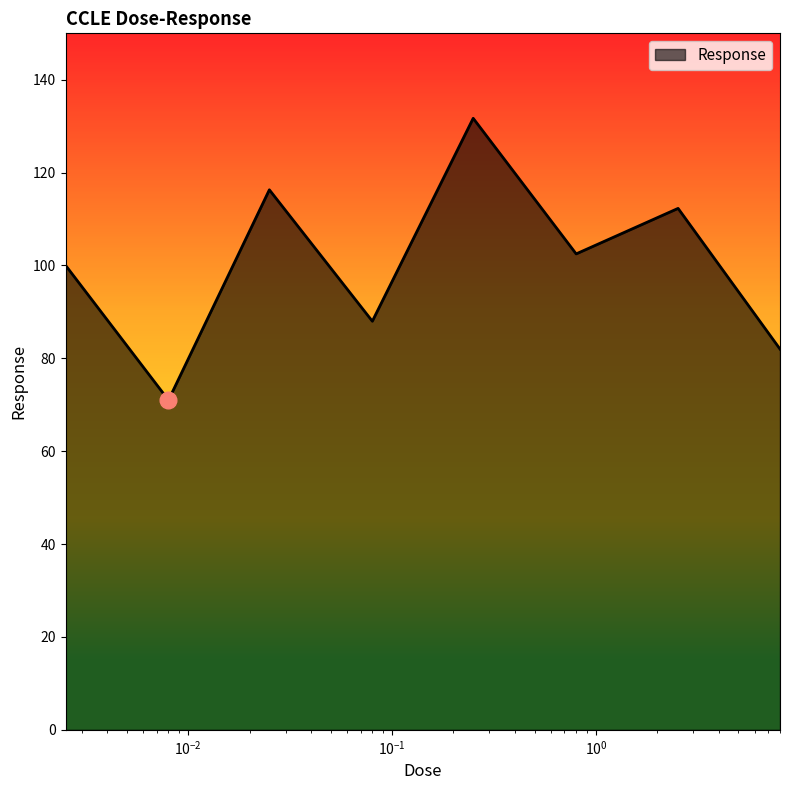

What is the smallest value displayed?

71.0